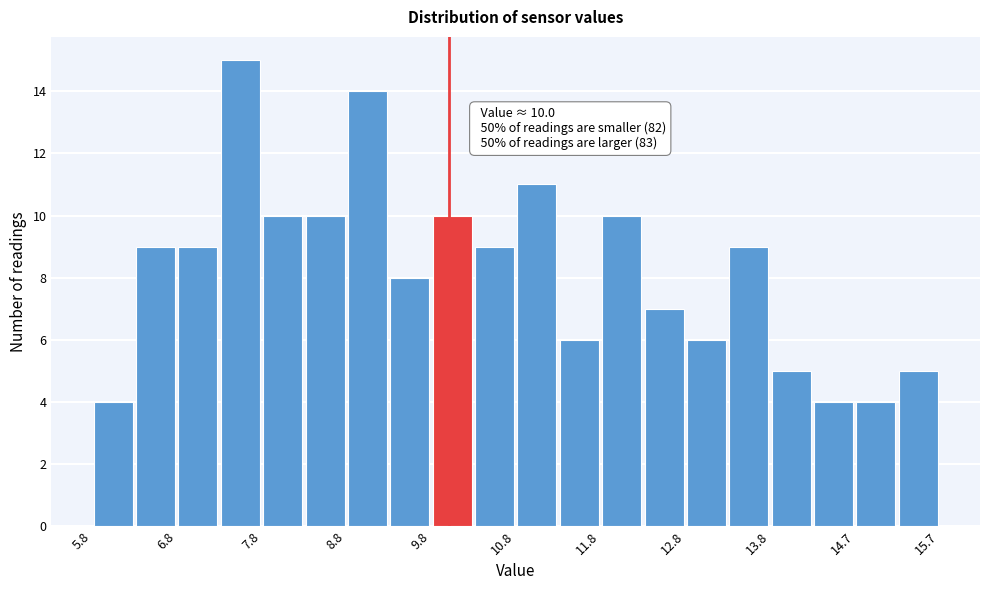

Which range on the x-axis has the tallest bar?

7.3 to 7.8